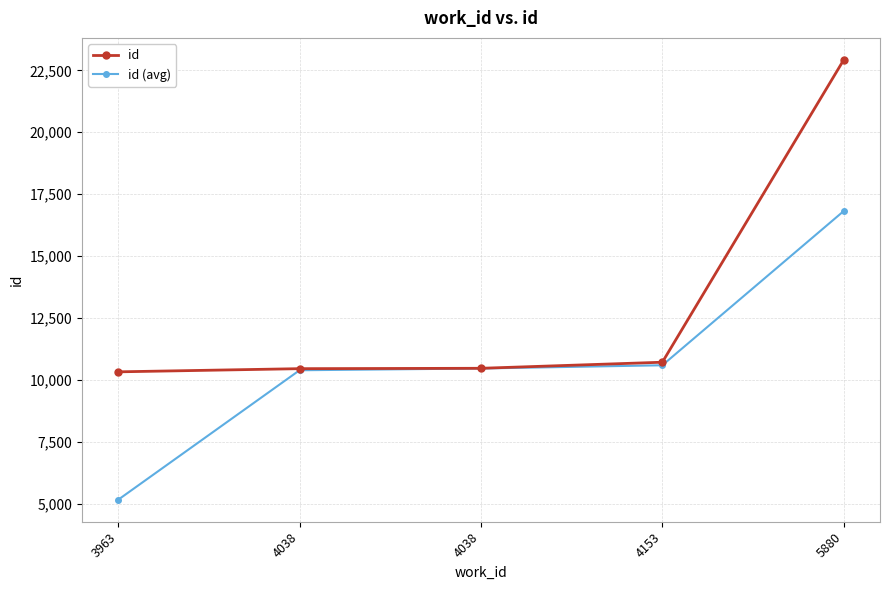

Is this an area chart (filled region under the line)?

No